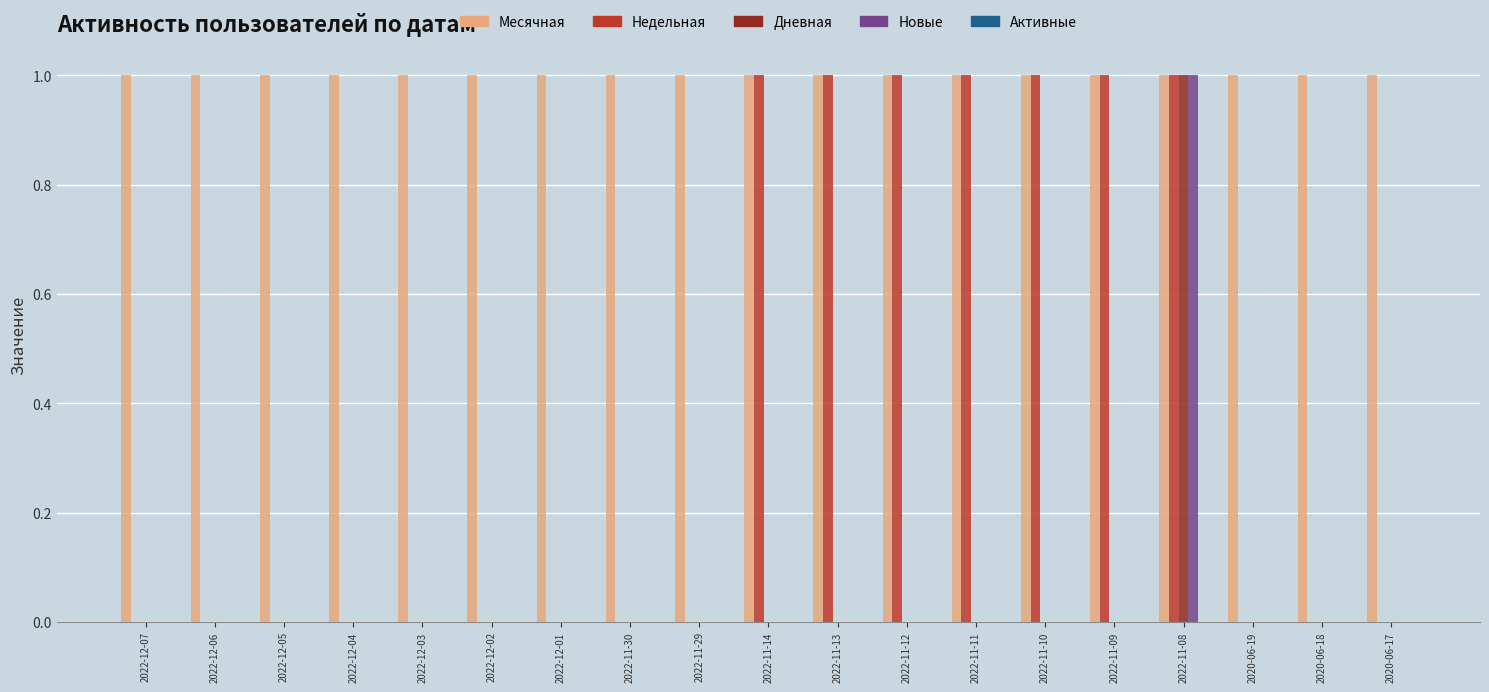

What is the sum of all Месячная values?

19